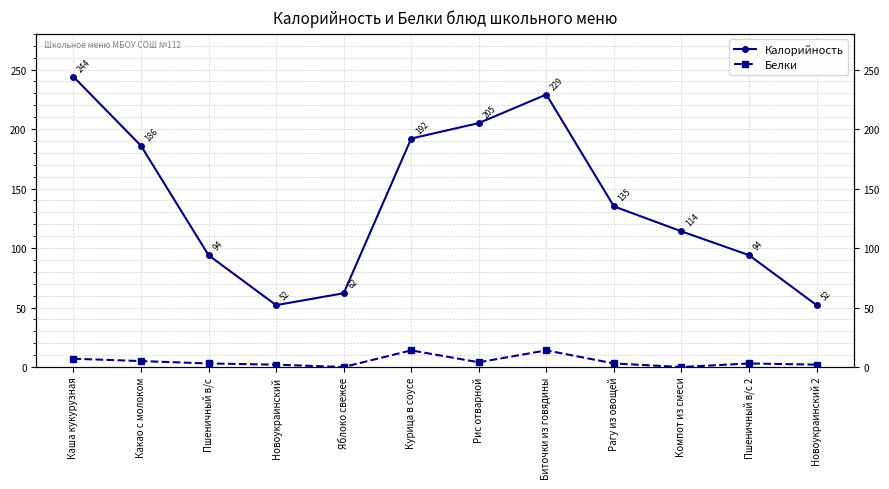

Reading right to left, transcribe all the data shown in this chart.

Калорийность: Новоукраинский 2=52	Пшеничный в/с 2=94	Компот из смеси=114	Рагу из овощей=135	Биточки из говядины=229	Рис отварной=205	Курица в соусе=192	Яблоко свежее=62	Новоукраинский=52	Пшеничный в/с=94	Какао с молоком=186	Каша кукурузная=244
Белки: Новоукраинский 2=2	Пшеничный в/с 2=3	Компот из смеси=0	Рагу из овощей=3	Биточки из говядины=14	Рис отварной=4	Курица в соусе=14	Яблоко свежее=0	Новоукраинский=2	Пшеничный в/с=3	Какао с молоком=5	Каша кукурузная=7